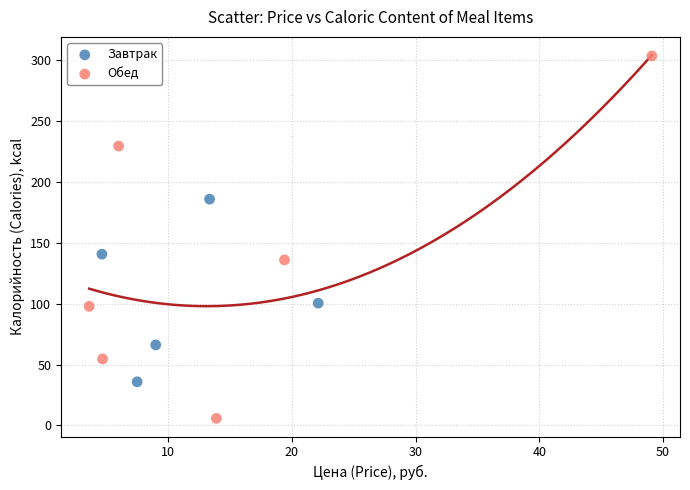

Which series reaches the minimum Y coordinate?

Обед